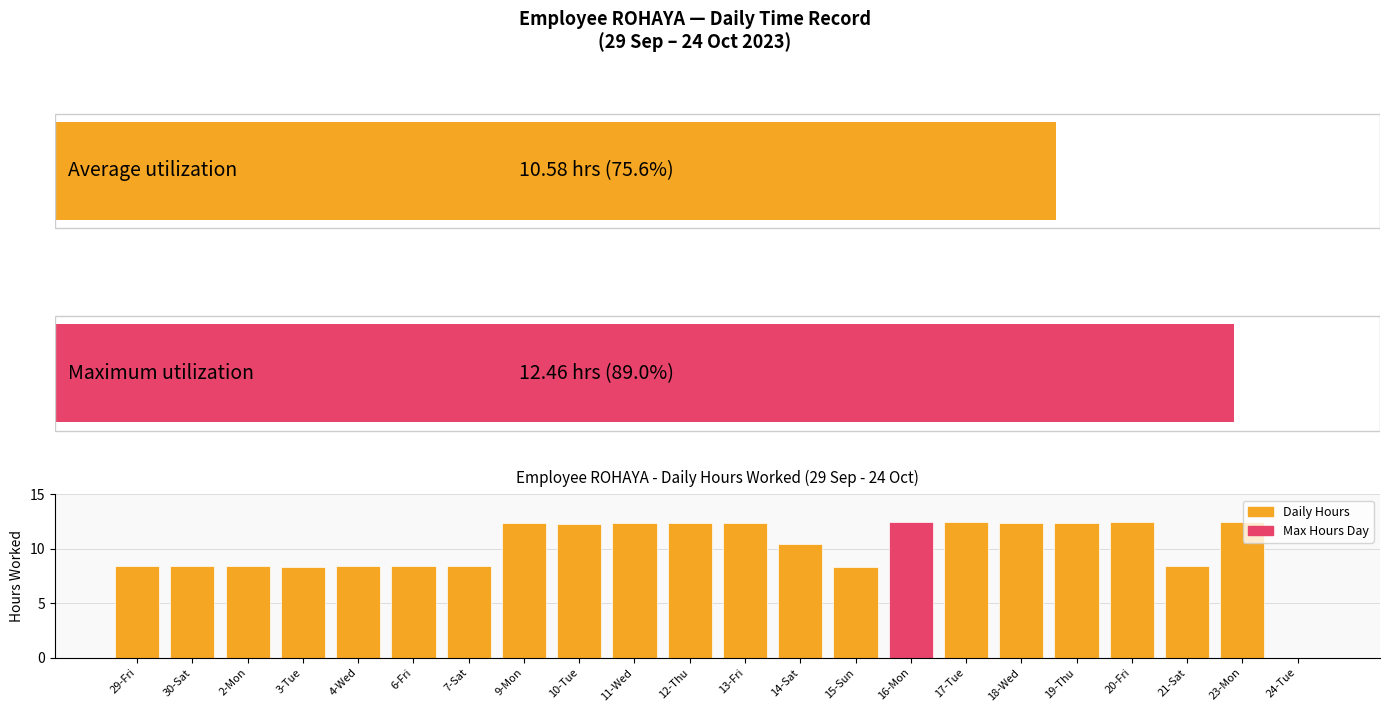

What is the sum of all values?

222.2